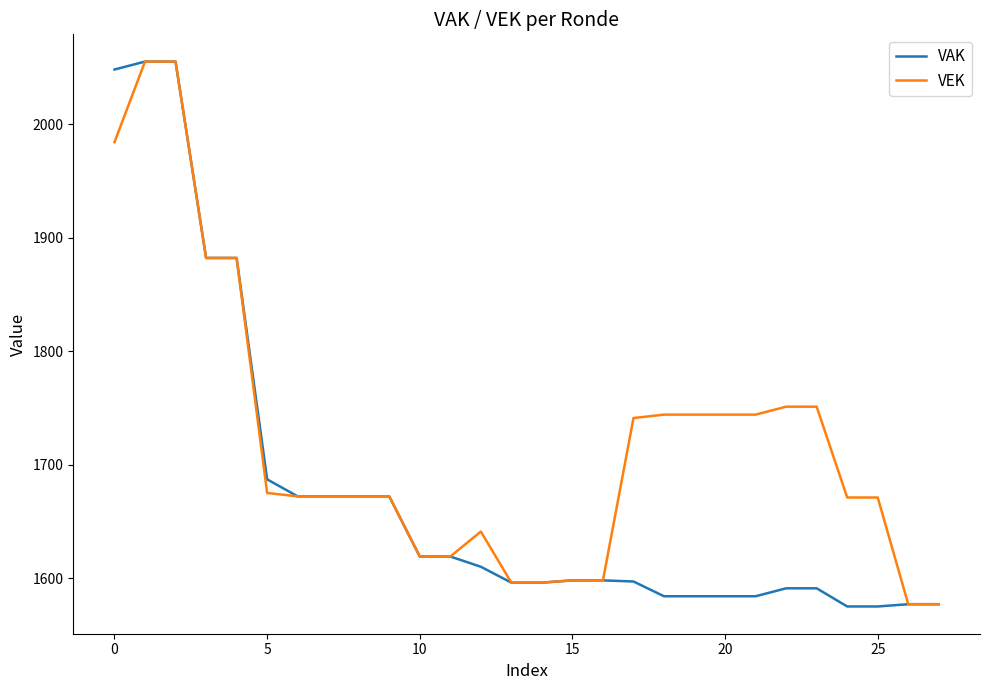

Rank the series by their average value, from highest to lowest.

VEK, VAK